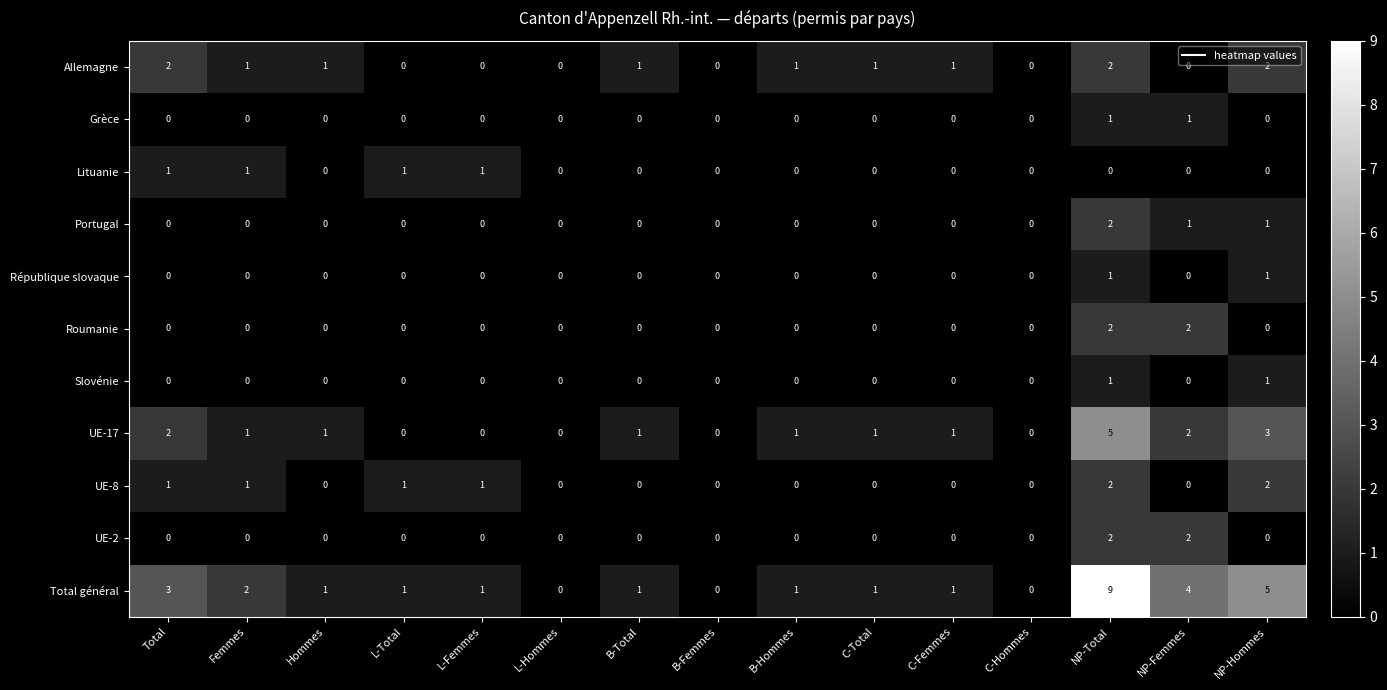

Read the Total général value at NP-Total.

9